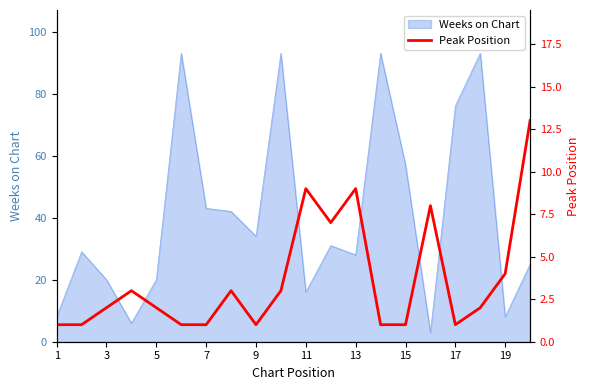

How many points are higher than both their immediate neighbors (excluding endpoints)?

5